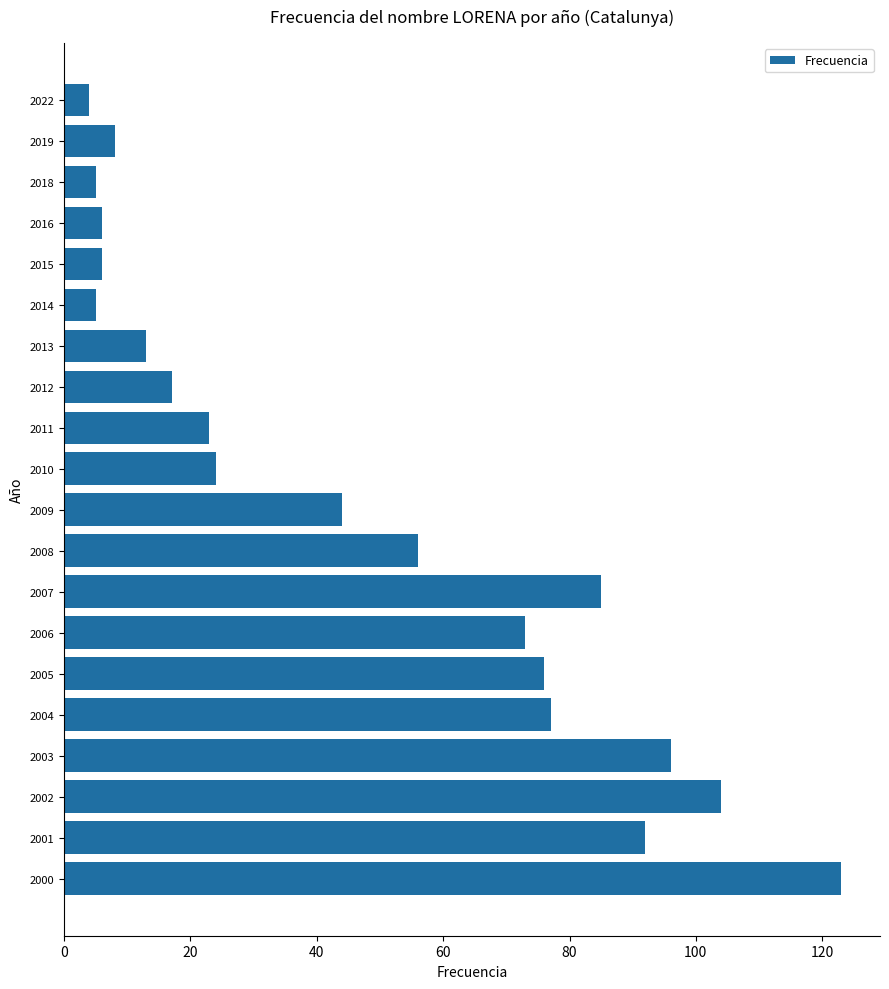

What is the sum of all values?

937